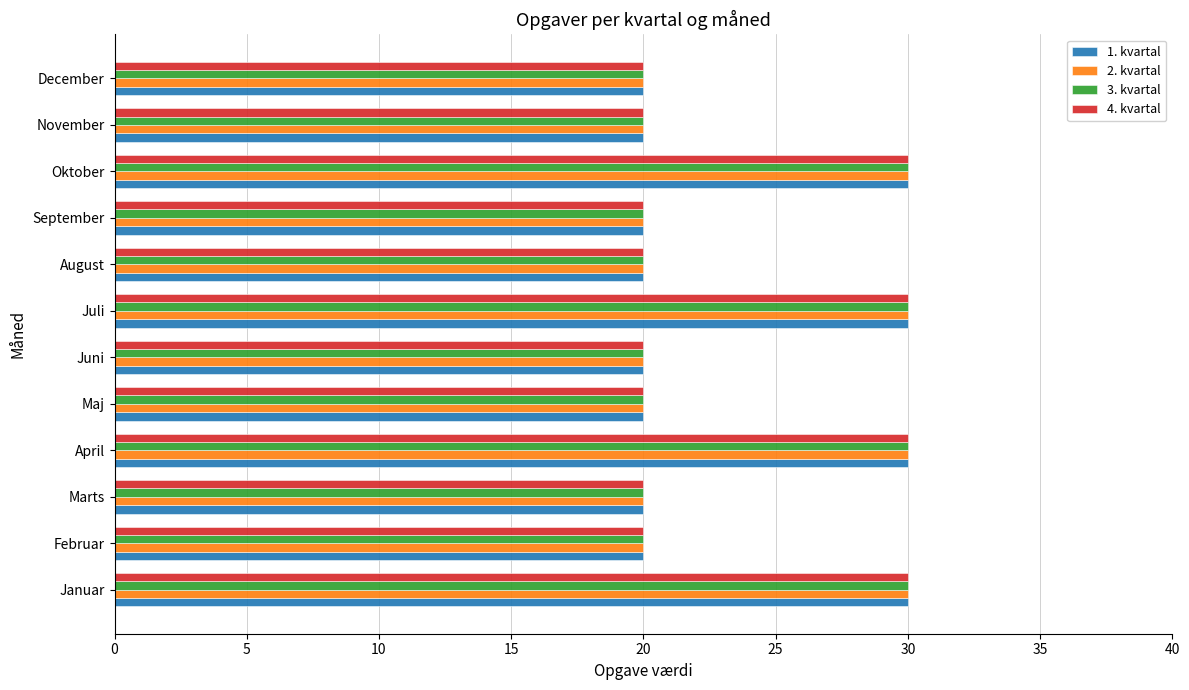

What is the minimum value for 3. kvartal?

20